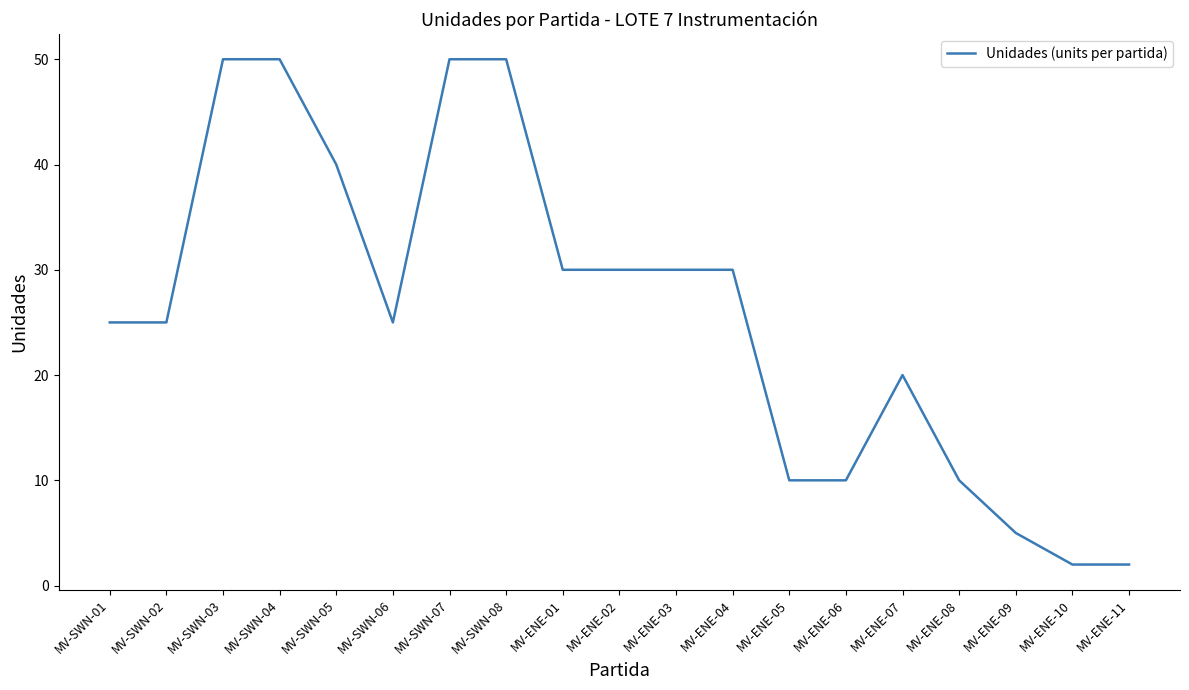

Is it true that the value at MV-ENE-02 is 42?

False